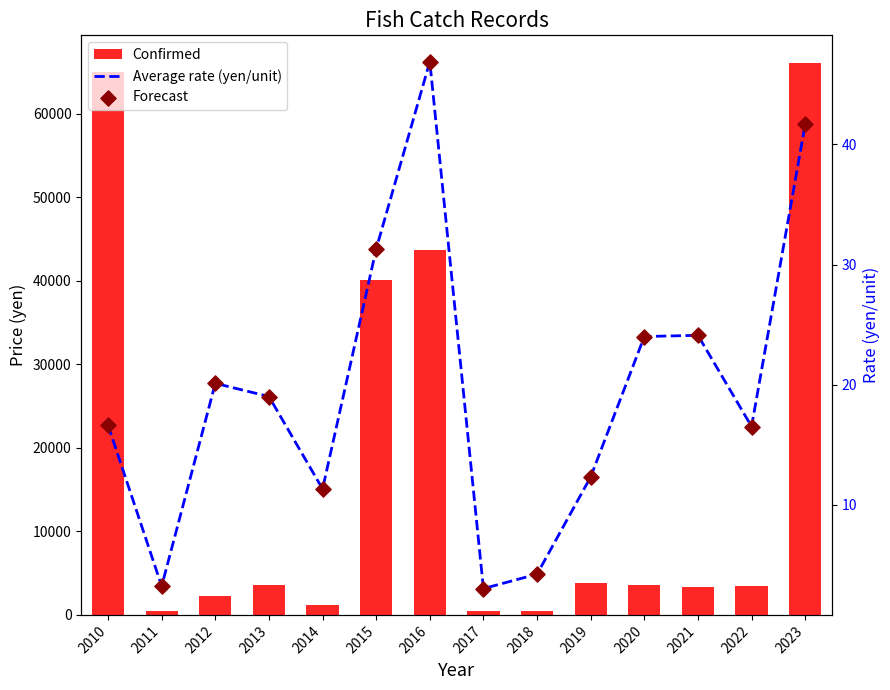

At how many categories does at least one series exceed 34714?

4